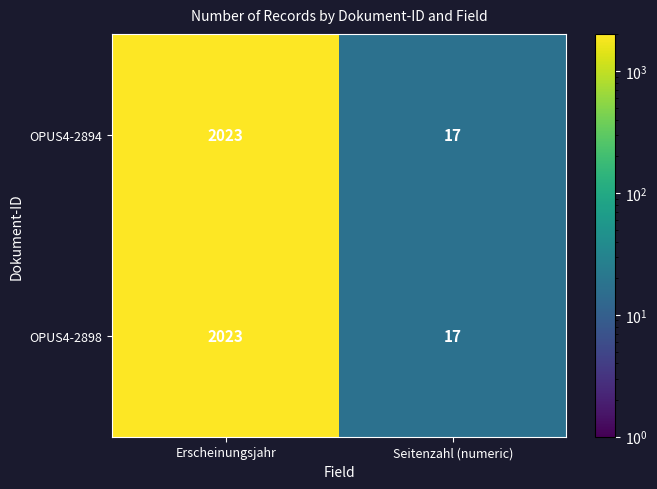

What is the difference between the maximum and minimum values in the OPUS4-2898 series?

2006